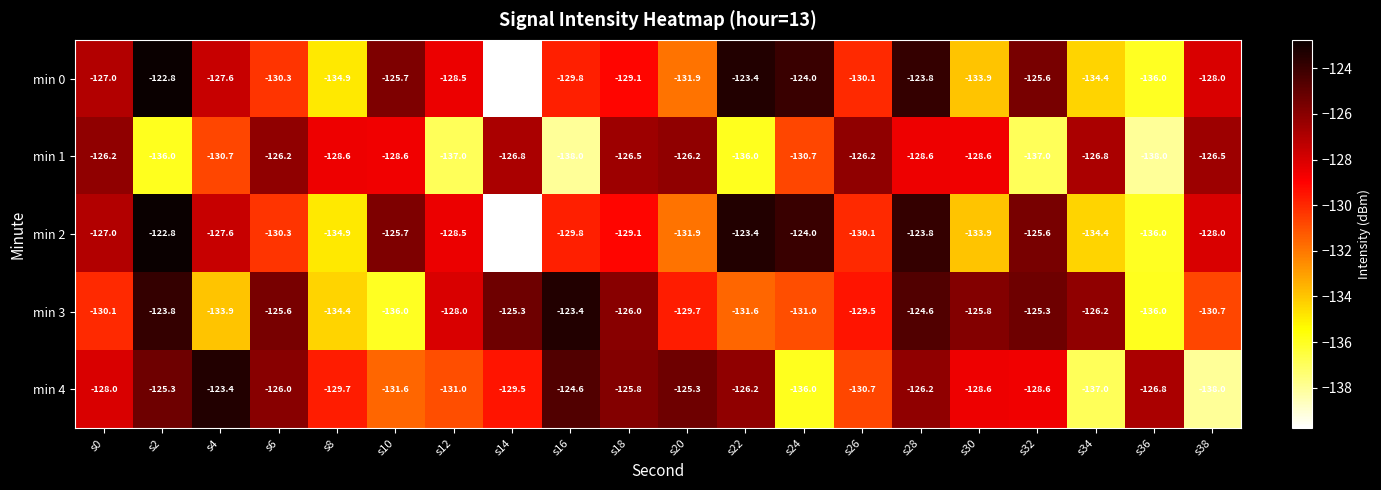

At which label does min 4 first exceed -128?

s2